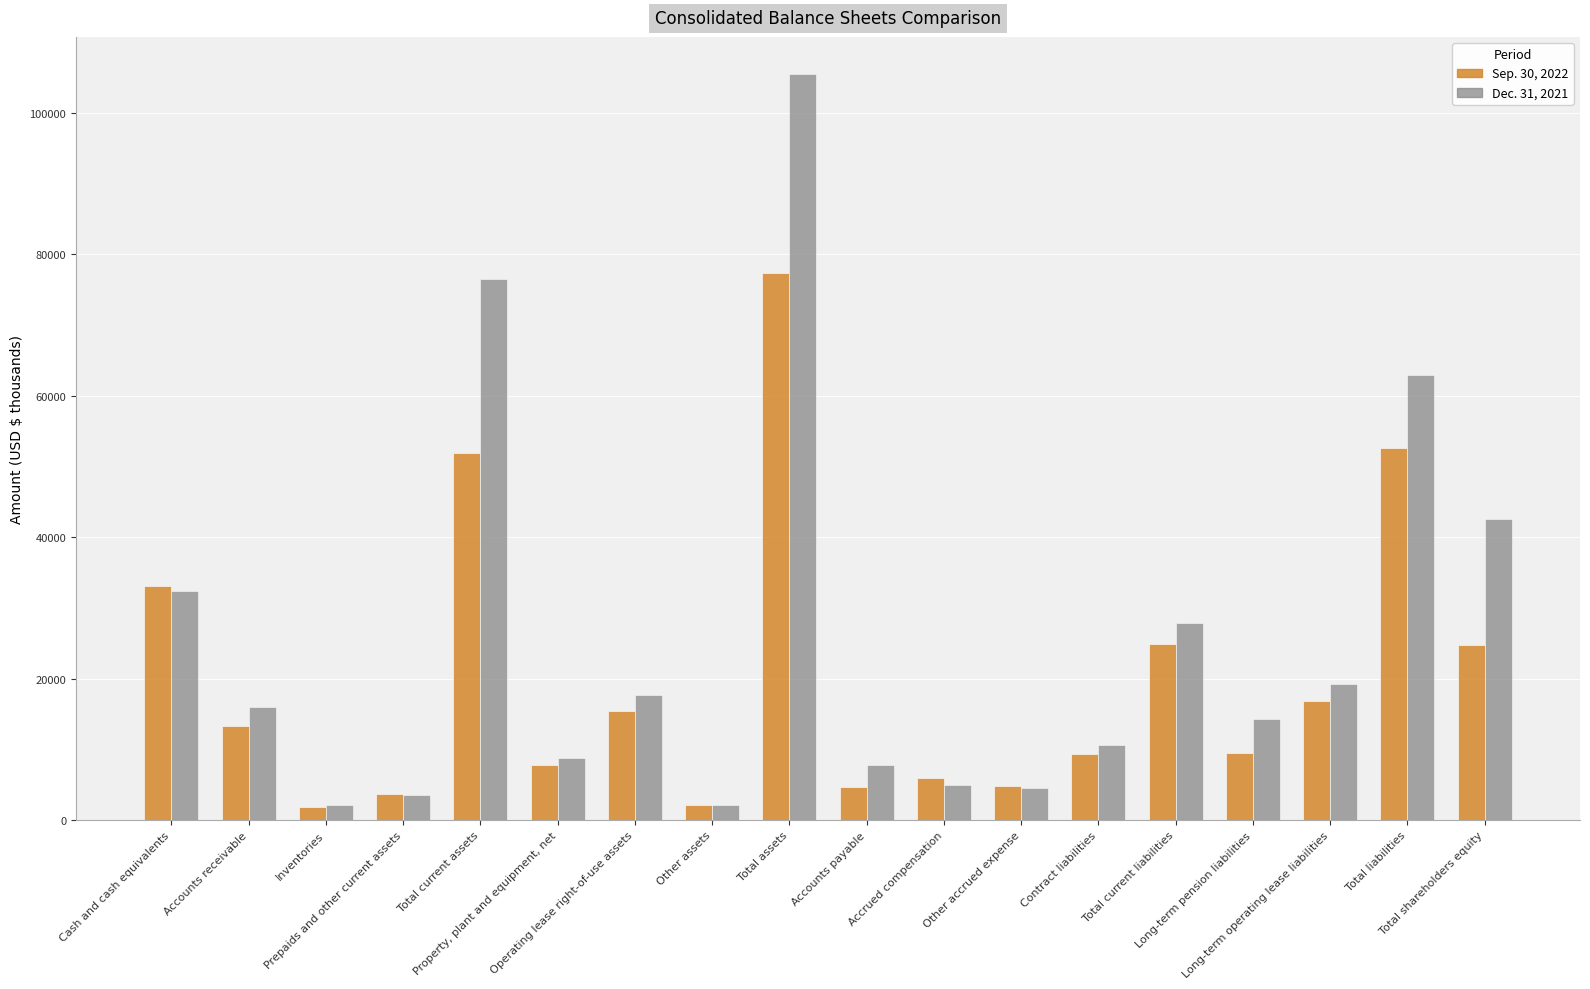

What is the difference between the highest and lowest values at Prepaids and other current assets?

229